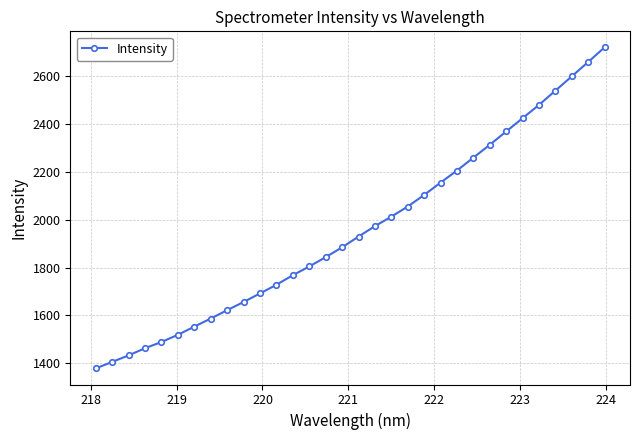

What is the sum of all values?

62627.7